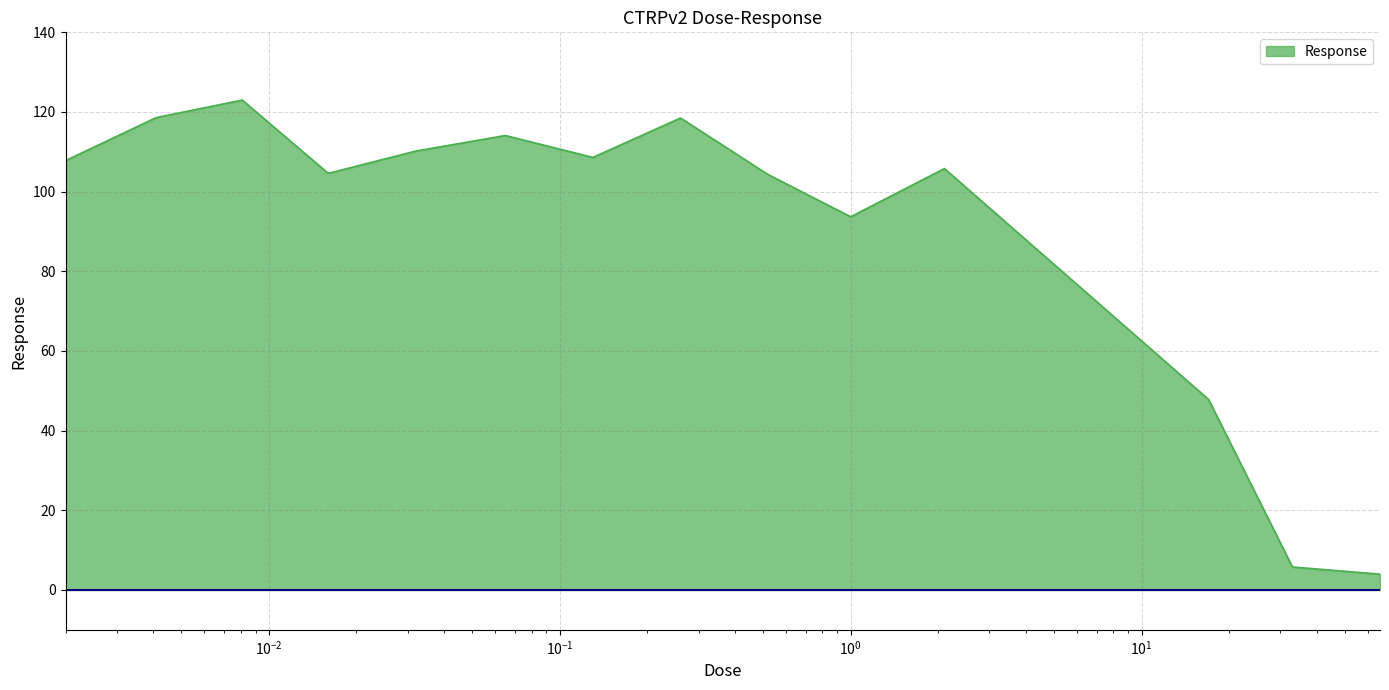

What is the maximum value shown in the chart?

123.0